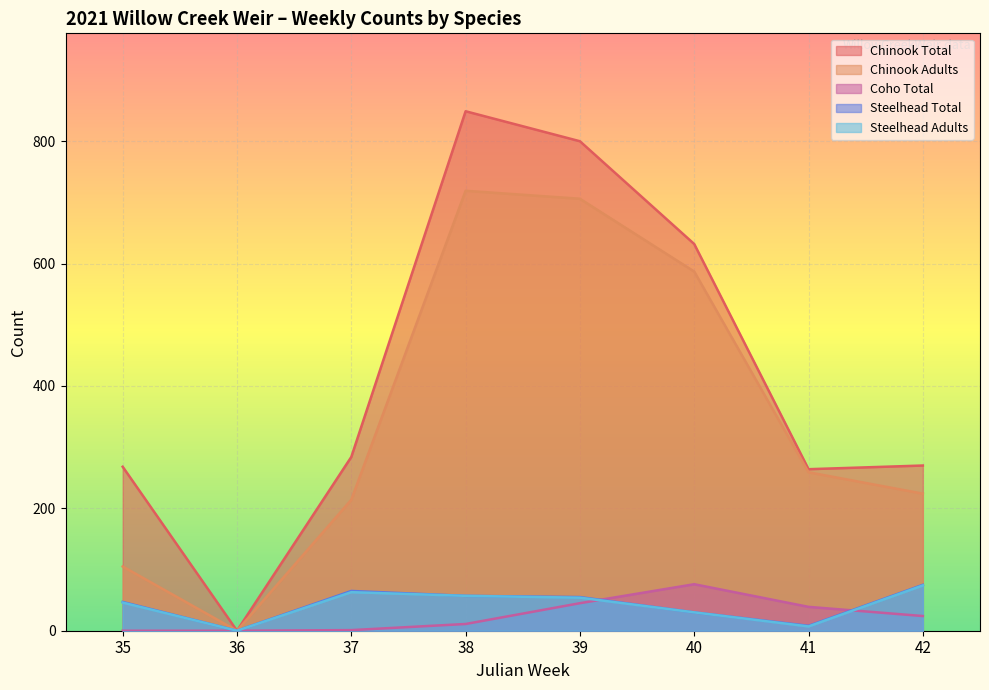

In Steelhead Total, how many points are lower than both neighbors (excluding endpoints)?

2